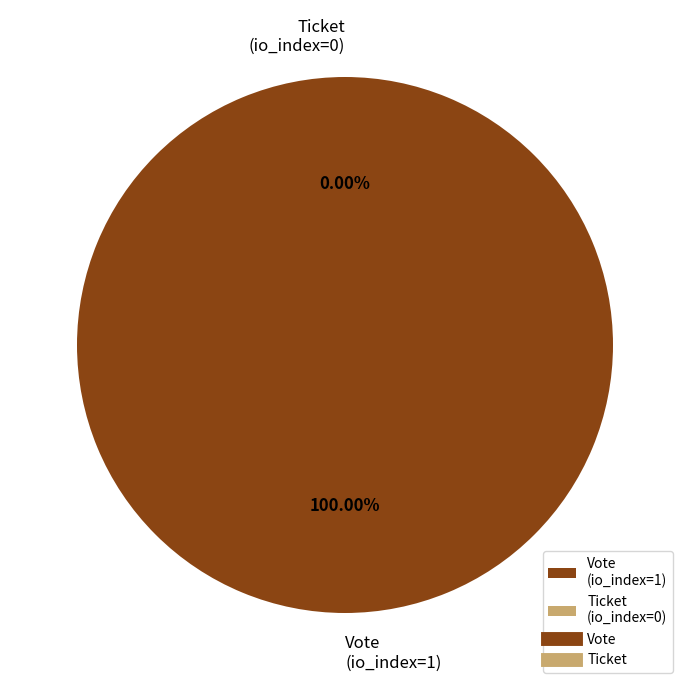

Which category has the biggest portion of the pie?

Vote (io_index=1)